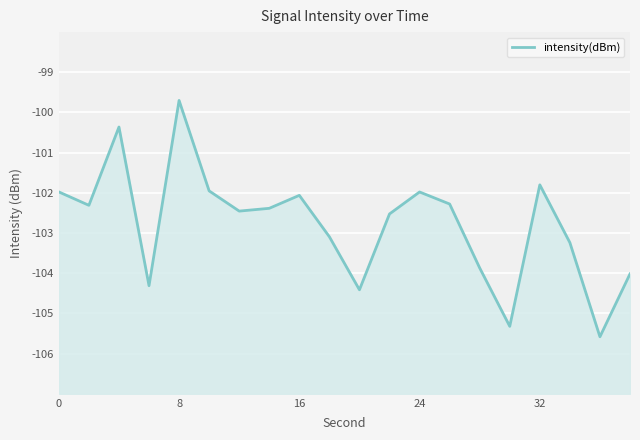

The chart shows a value of -39.5 at 17. True or false?

False